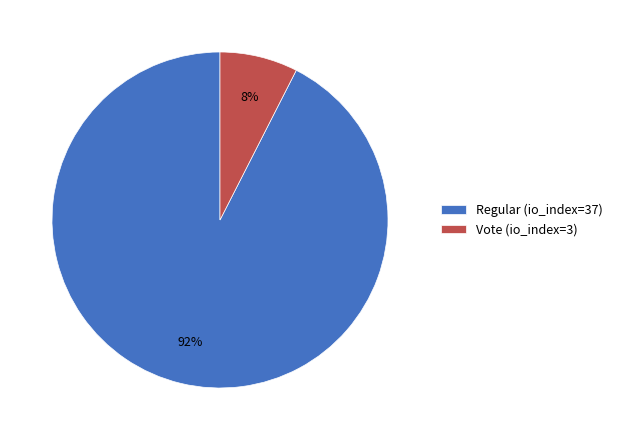

What is the largest slice in the pie chart?

Regular (io_index=37)